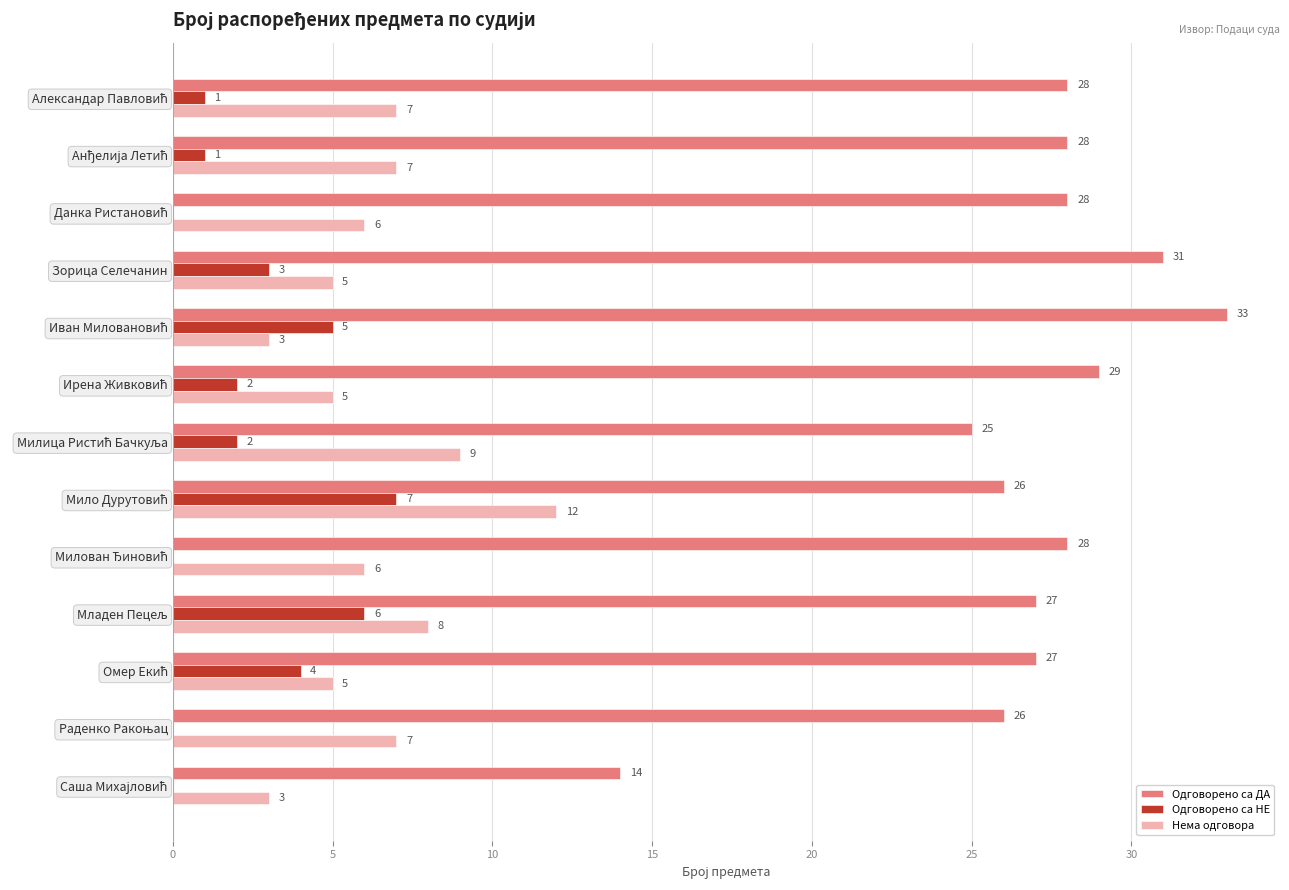

What is the highest value of the Нема одговора series?

12